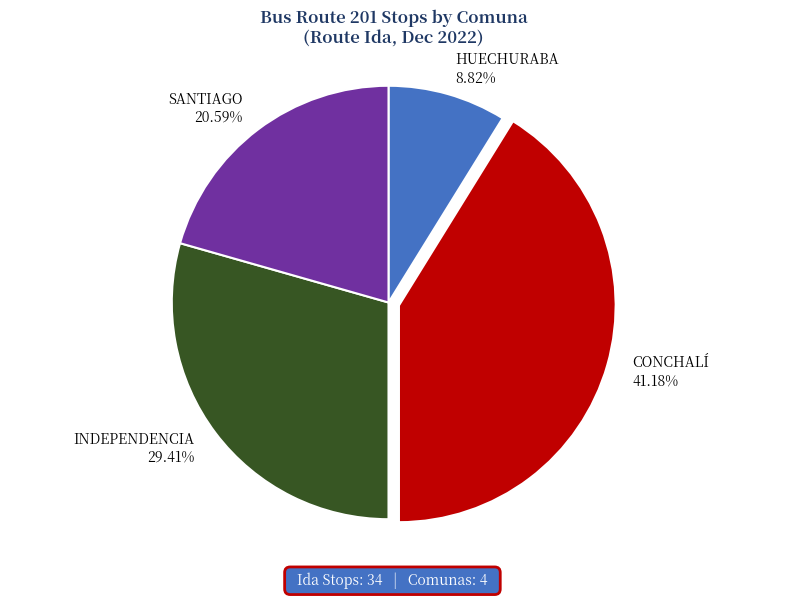

Between HUECHURABA 8.82% and CONCHALÍ 41.18%, which is larger?

CONCHALÍ 41.18%